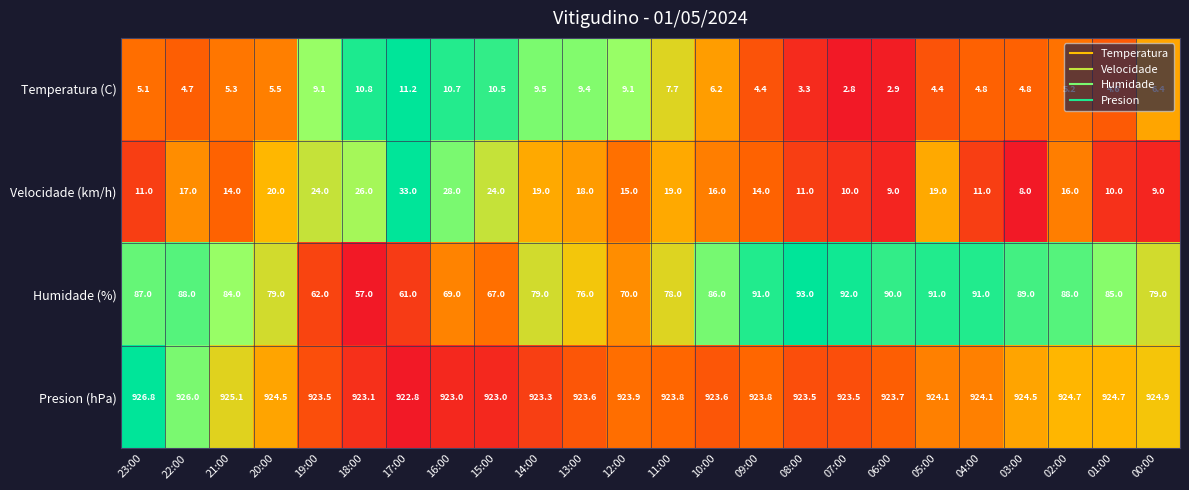

What is the sum of all Temperatura (C) values?

158.4